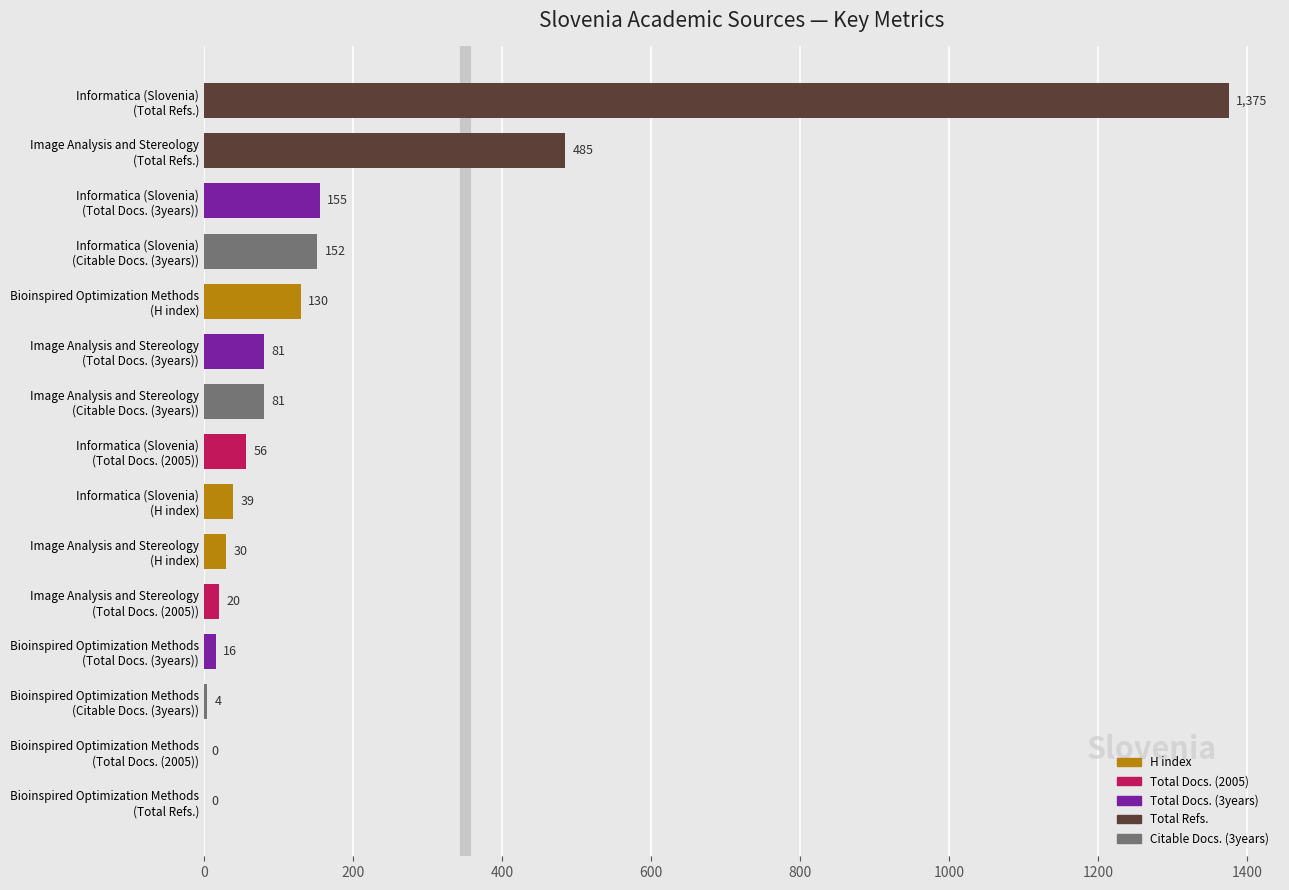

Are the bars horizontal?

Yes